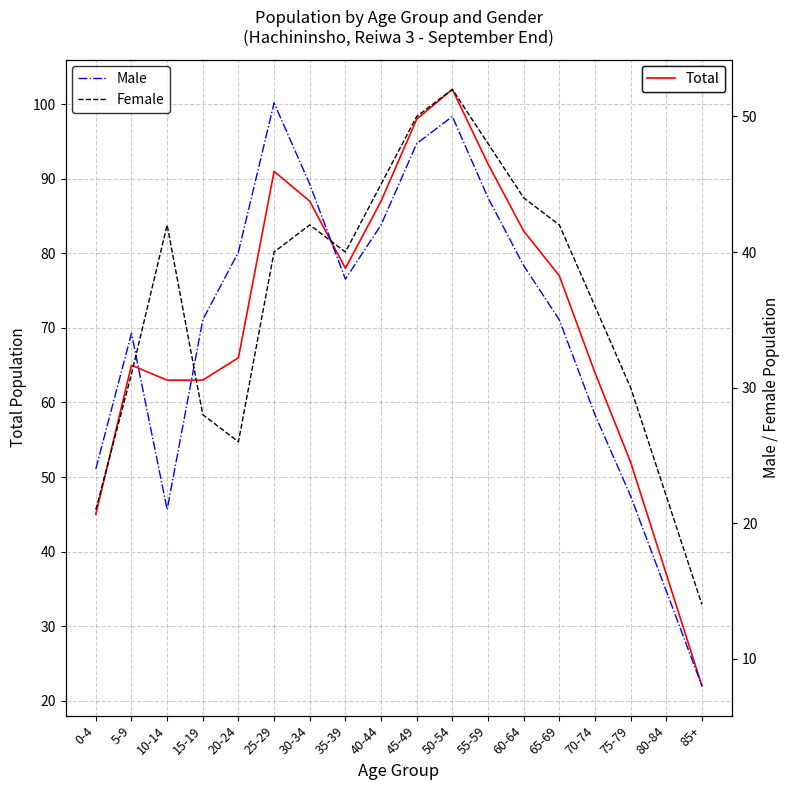

Read the Total value at 20-24, to the nearest 10.

70